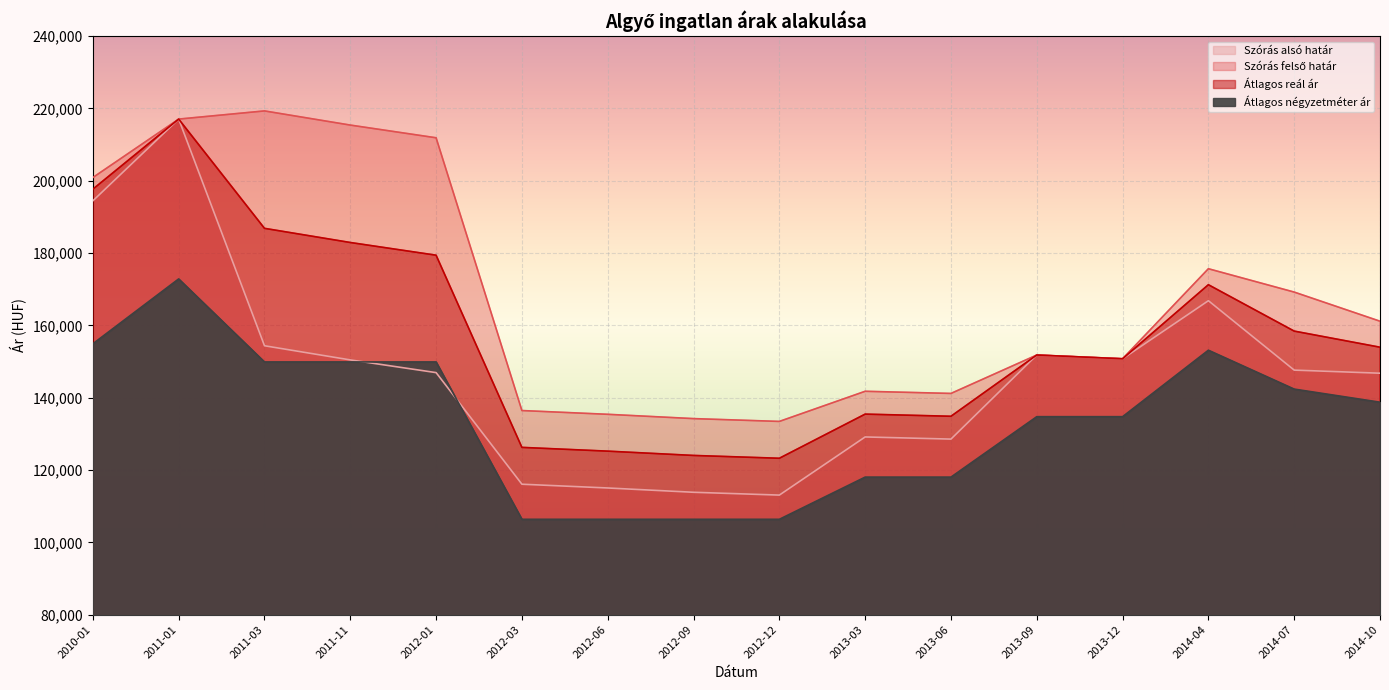

What is the label of the 15th point from the left?

2014-07